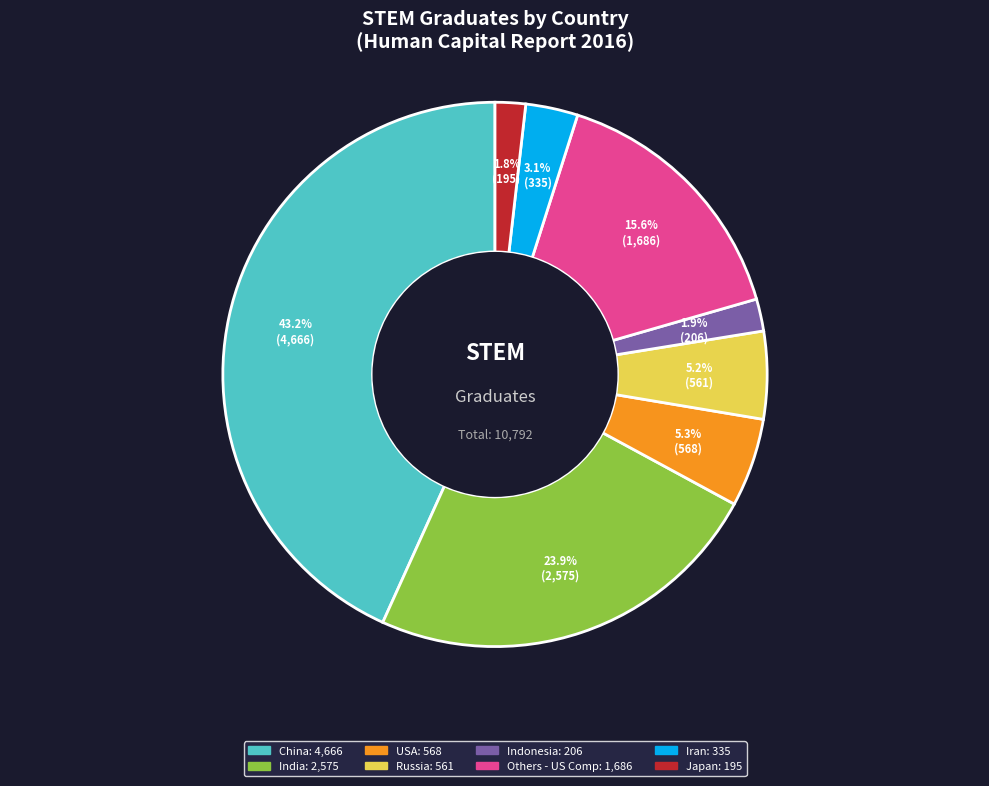

What percentage is the Others - US Comp slice, to the nearest percent?

16%